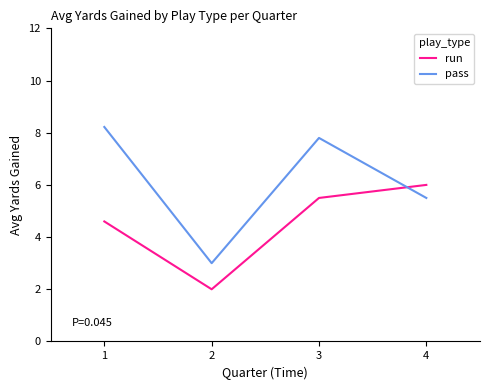

List the labels in order of run value, largest first.

4, 3, 1, 2